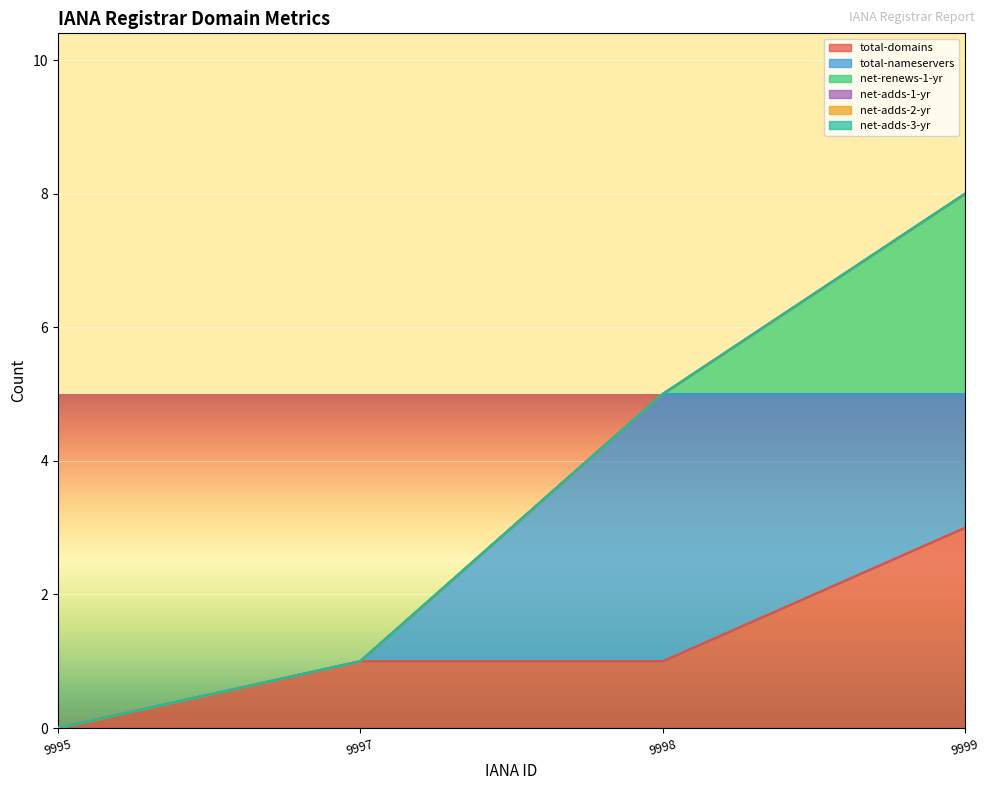

How many data points does each series have?

4